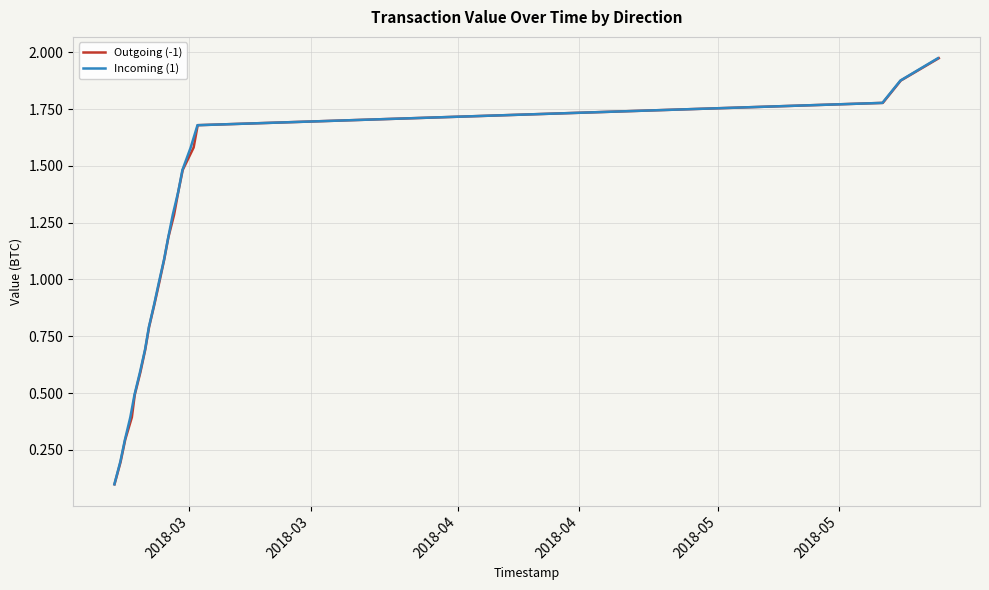

True or false: Outgoing (-1) and Incoming (1) intersect in this chart.

False